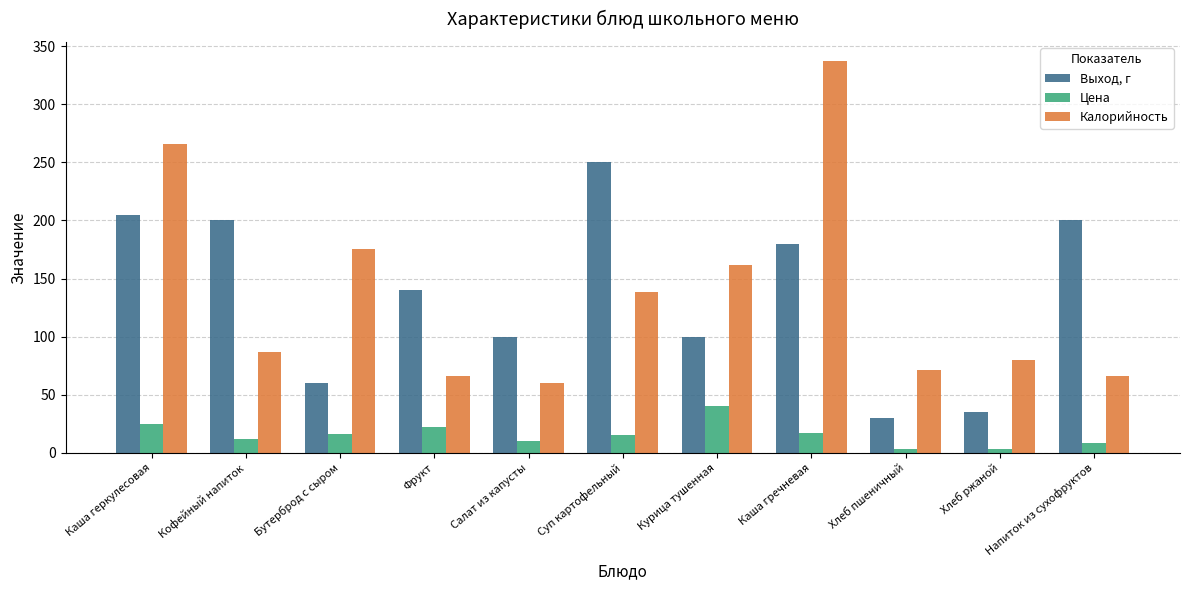

Which series has the largest range (max minus min)?

Калорийность